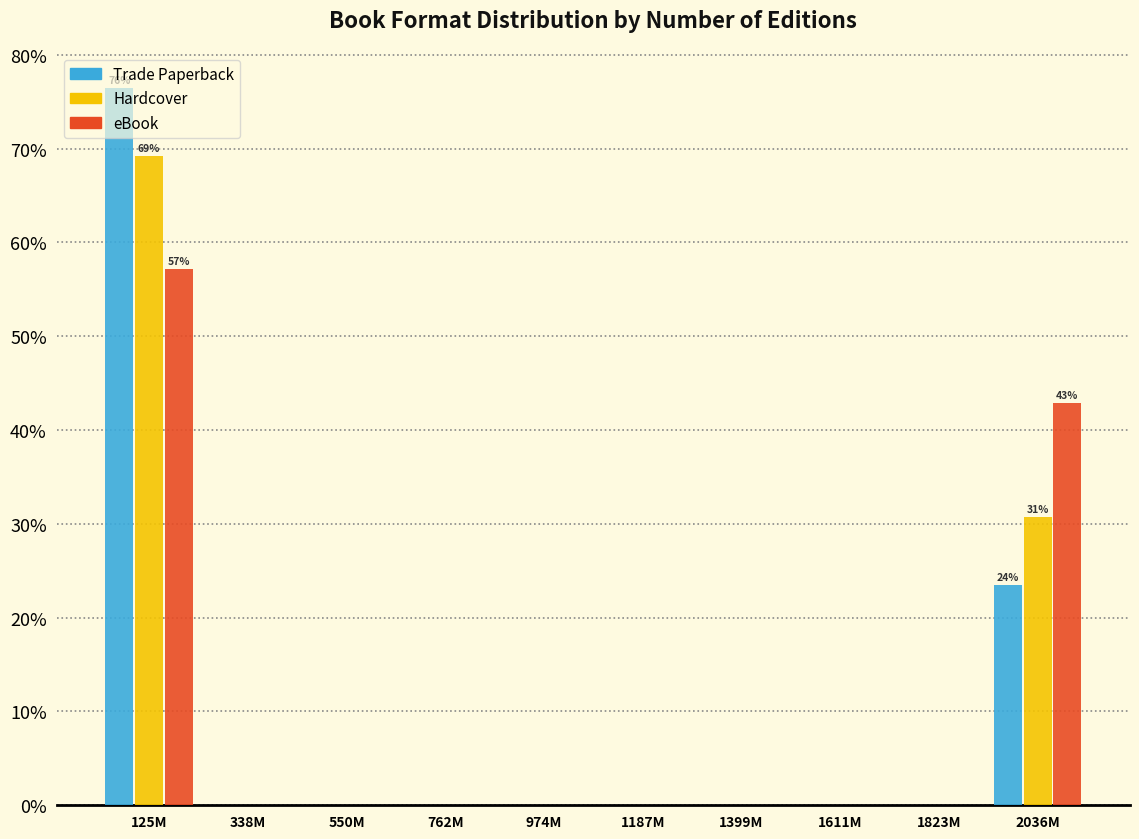

What is the total value across all series at 125M?

202.8